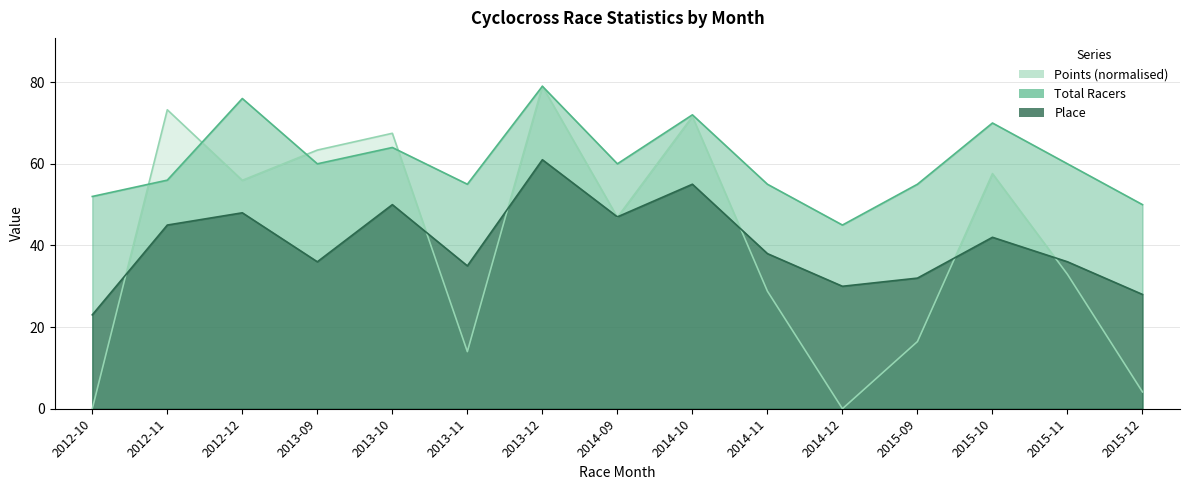

Reading left to right, what are all the values shown in this chart?

Total Racers: 2012-10=52.0	2012-11=56.0	2012-12=76.0	2013-09=60.0	2013-10=64.0	2013-11=55.0	2013-12=79.0	2014-09=60.0	2014-10=72.0	2014-11=55.0	2014-12=45.0	2015-09=55.0	2015-10=70.0	2015-11=60.0	2015-12=50.0
Place: 2012-10=23.0	2012-11=45.0	2012-12=48.0	2013-09=36.0	2013-10=50.0	2013-11=35.0	2013-12=61.0	2014-09=47.0	2014-10=55.0	2014-11=38.0	2014-12=30.0	2015-09=32.0	2015-10=42.0	2015-11=36.0	2015-12=28.0
Points: 2012-10=0.0	2012-11=73.2	2012-12=56.0	2013-09=63.4	2013-10=67.5	2013-11=14.0	2013-12=79.0	2014-09=46.9	2014-10=71.6	2014-11=28.8	2014-12=0.0	2015-09=16.5	2015-10=57.6	2015-11=32.9	2015-12=4.1